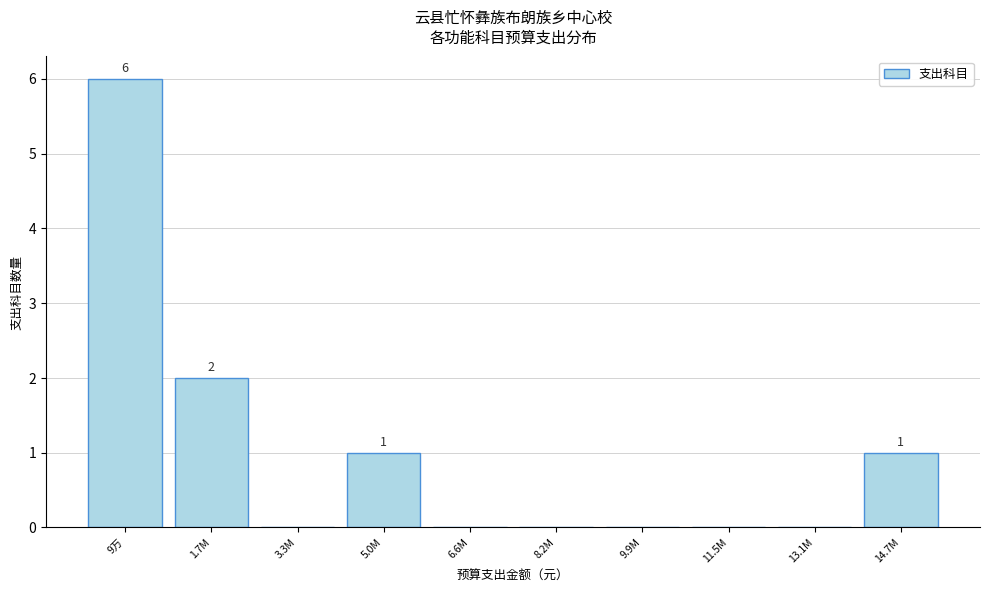

Reading right to left, extract all data points from this chart.

14.7M=1	13.1M=0	11.5M=0	9.9M=0	8.2M=0	6.6M=0	5.0M=1	3.3M=0	1.7M=2	9万=6